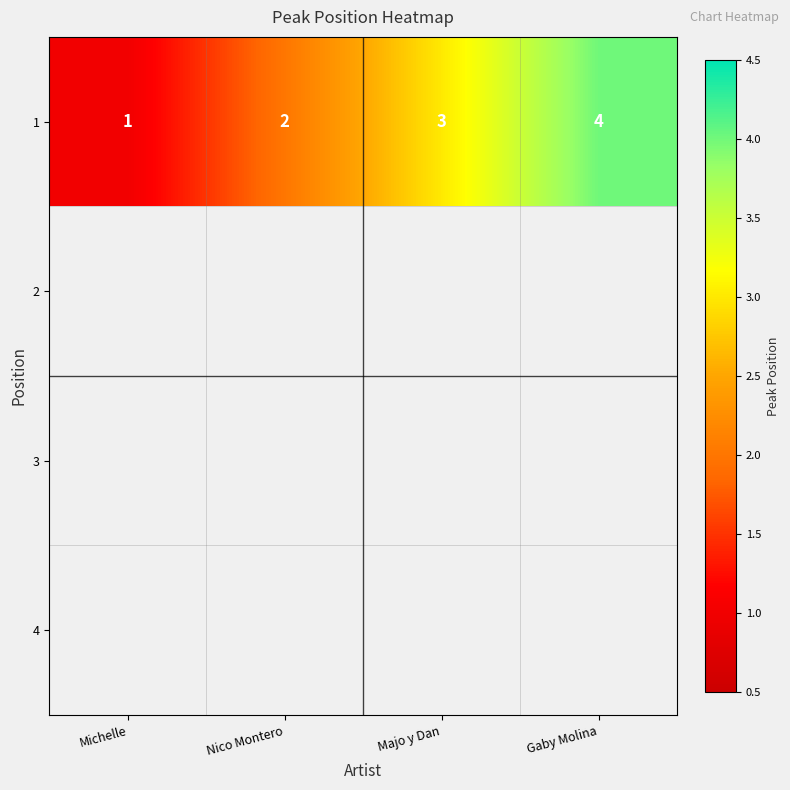

How many data points are above 3?

1